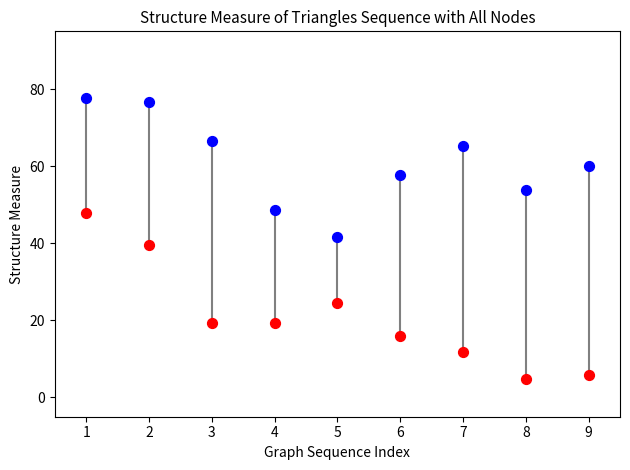

Across all data points, what is the range of Y values (max minus min)?

72.9